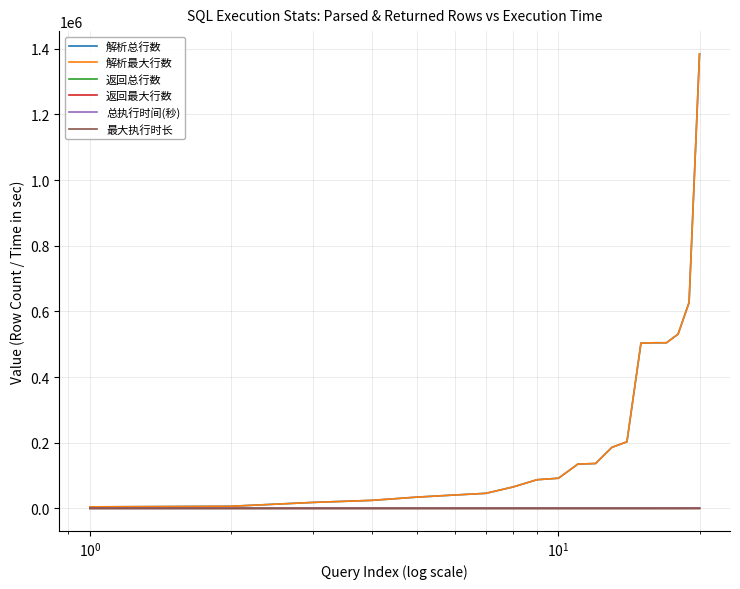

Is this an area chart (filled region under the line)?

No